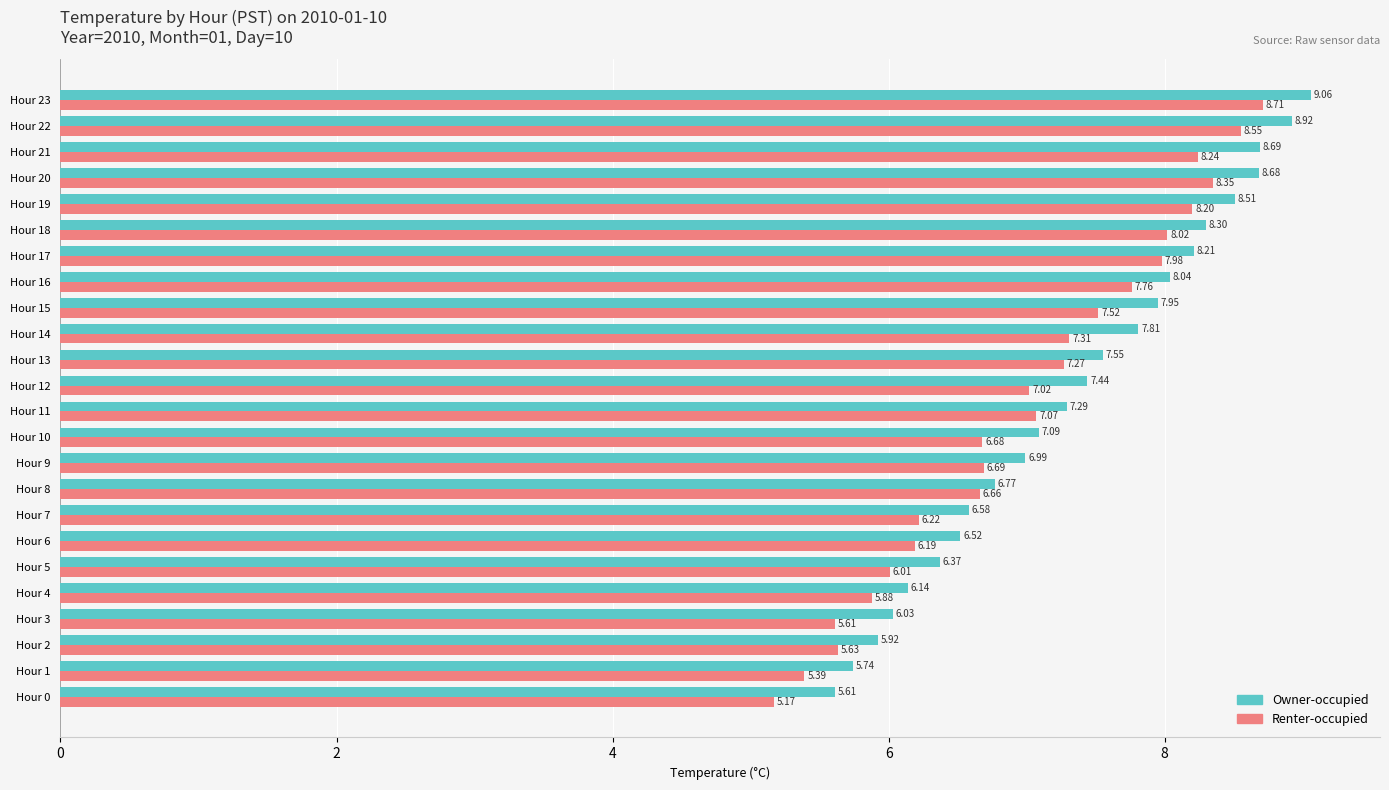

Which series has the widest spread of values?

Renter-occupied